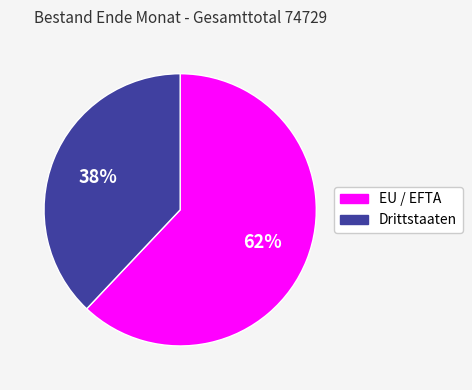

How many slices are in this pie chart?

2